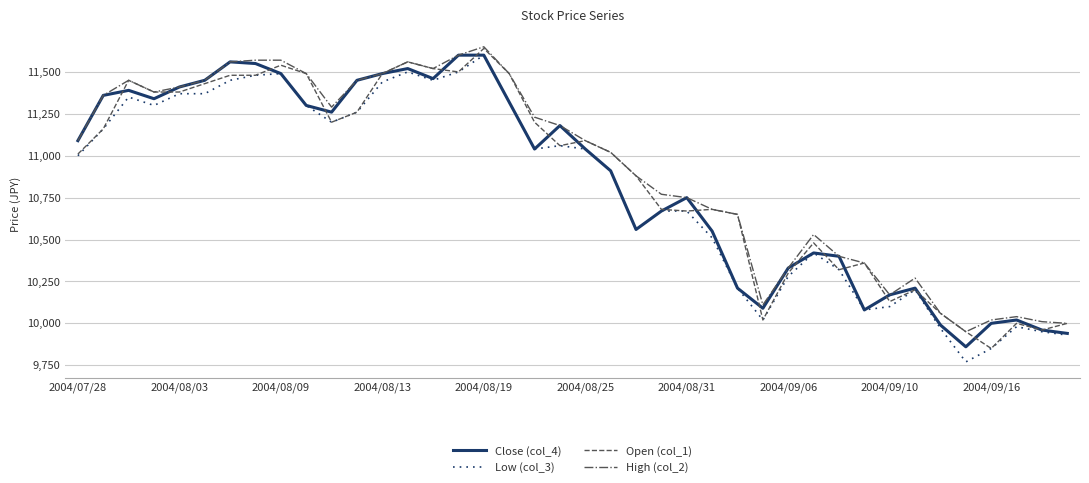

What is the smallest value displayed?

9770